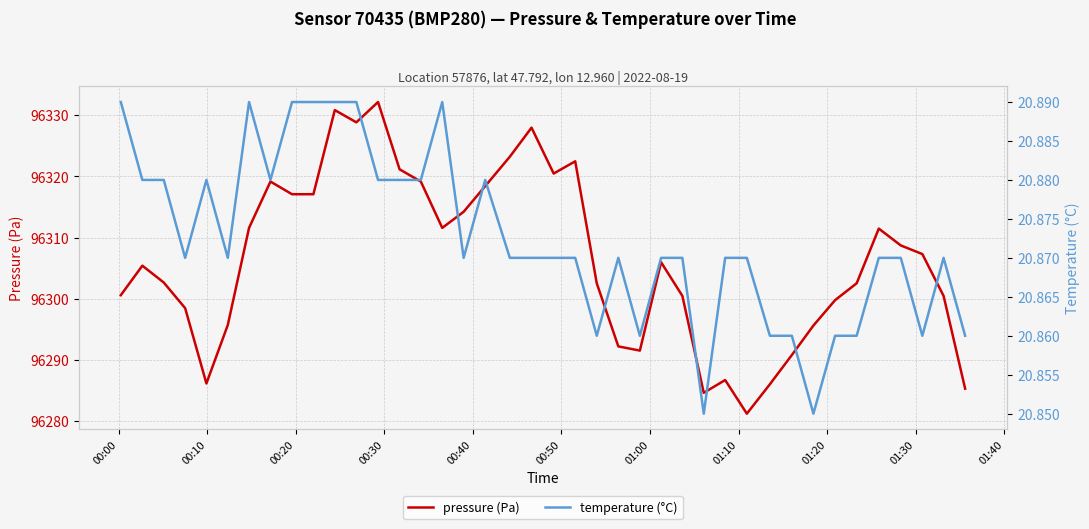

What is the minimum value for pressure (Pa)?

96281.2